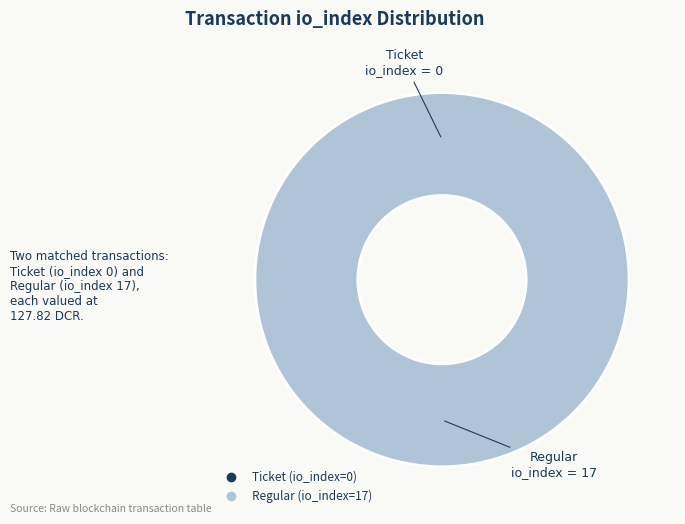

Do Ticket (io_index=0) and Regular (io_index=17) together represent more than half of the pie?

Yes